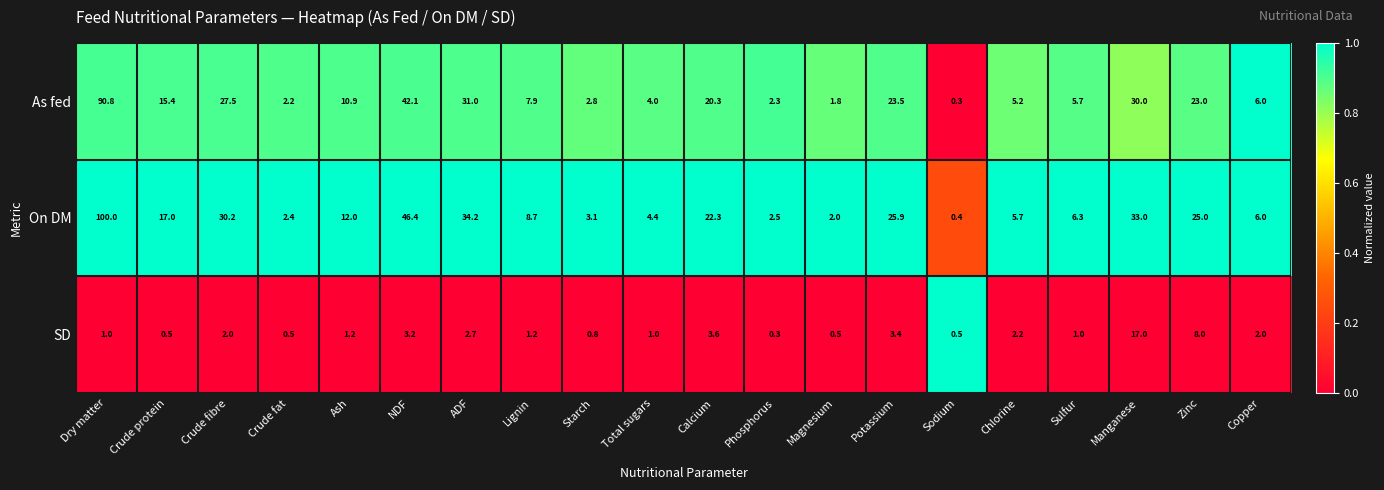

How many distinct data groups are displayed?

3